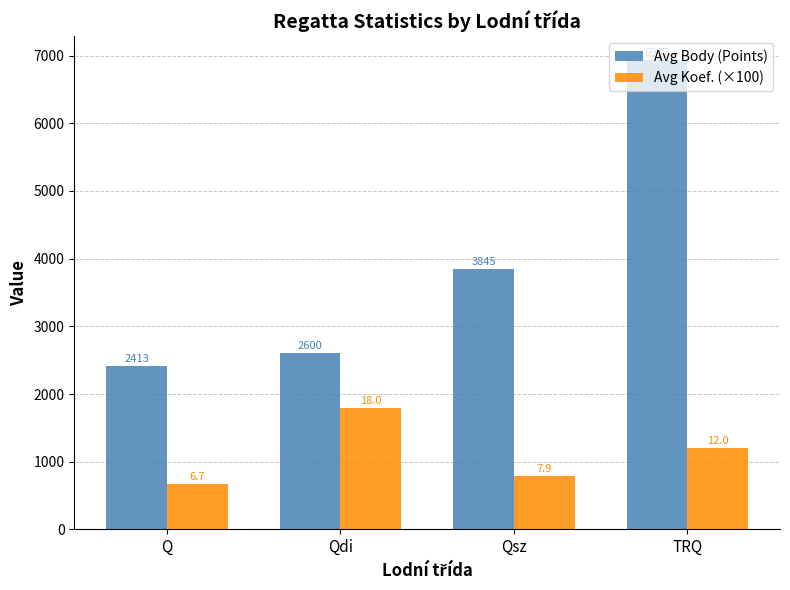

Read the Avg Body (Points) value at Q.

2413.3